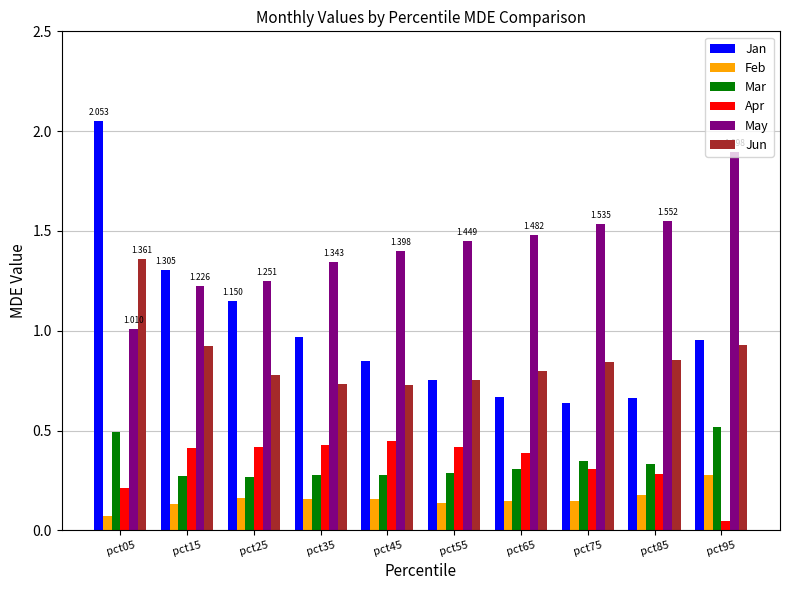

Which series has the widest spread of values?

Jan